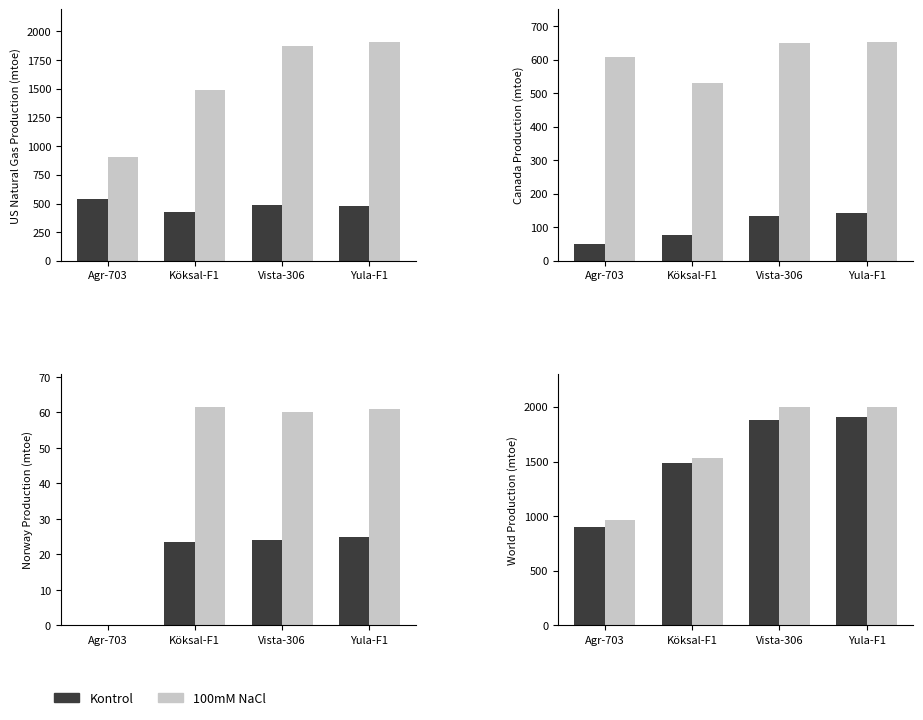

At which label does Control reach its minimum?

Agr-703